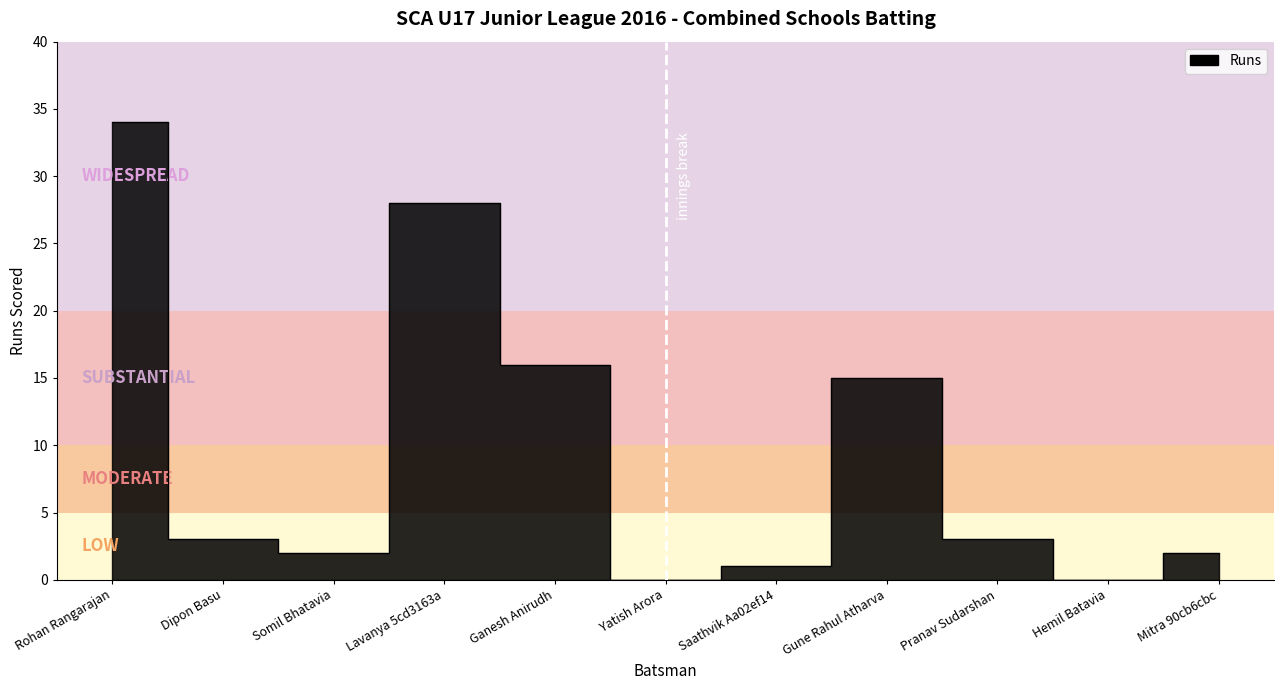

The value at Yatish Arora is 0. True or false?

True